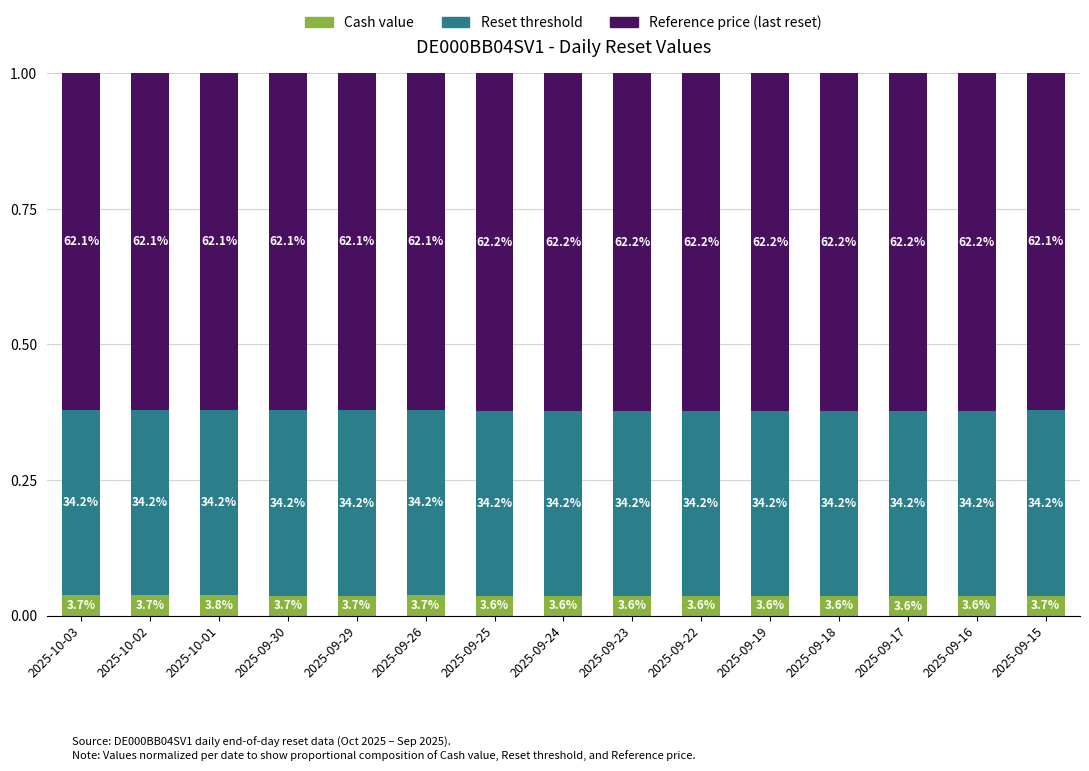

Are the bars grouped side by side (vs. stacked)?

No